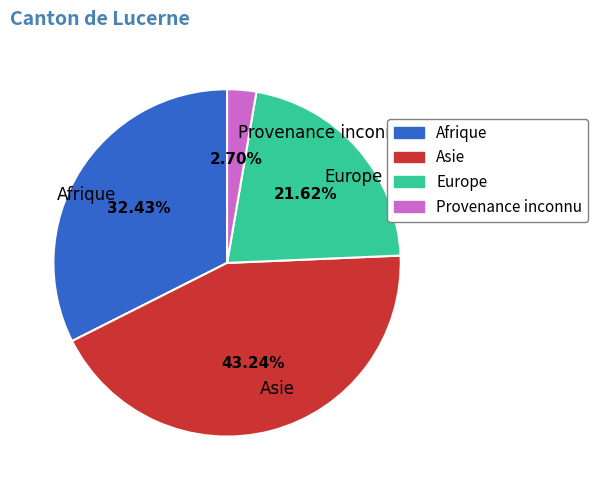

What is the ratio of the value at Asie to the value at Provenance inconnu?

16.0